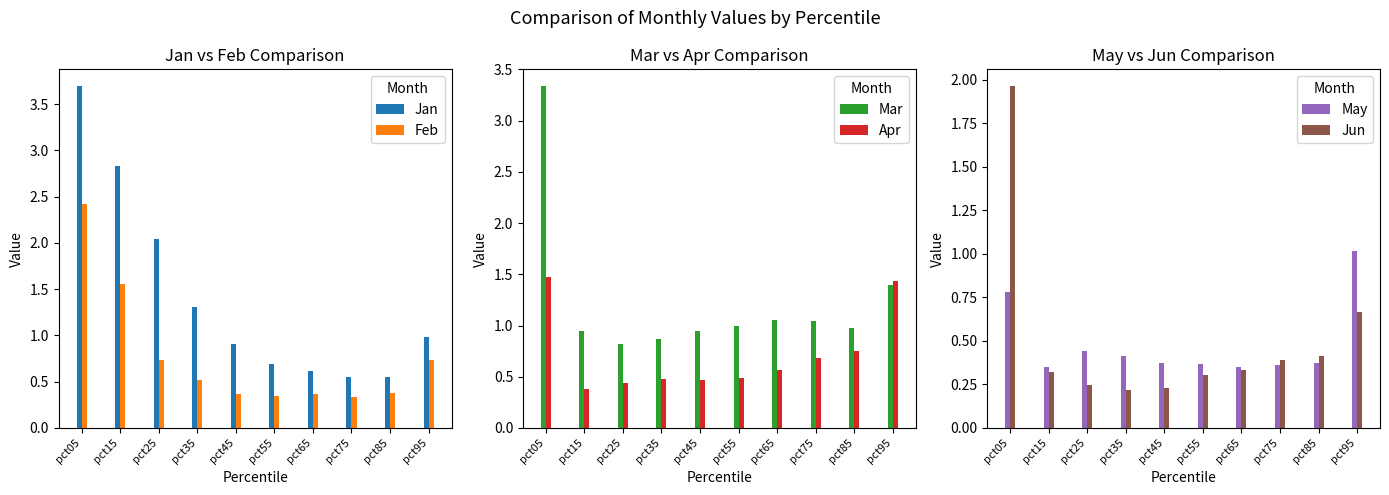

Reading left to right, extract all data points from this chart.

Jan: 3.7	2.8	2.0	1.3	0.9	0.7	0.6	0.6	0.6	1.0
Feb: 2.4	1.6	0.7	0.5	0.4	0.3	0.4	0.3	0.4	0.7
Mar: 3.3	0.9	0.8	0.9	0.9	1.0	1.1	1.0	1.0	1.4
Apr: 1.5	0.4	0.4	0.5	0.5	0.5	0.6	0.7	0.8	1.4
May: 0.8	0.4	0.4	0.4	0.4	0.4	0.4	0.4	0.4	1.0
Jun: 2.0	0.3	0.2	0.2	0.2	0.3	0.3	0.4	0.4	0.7